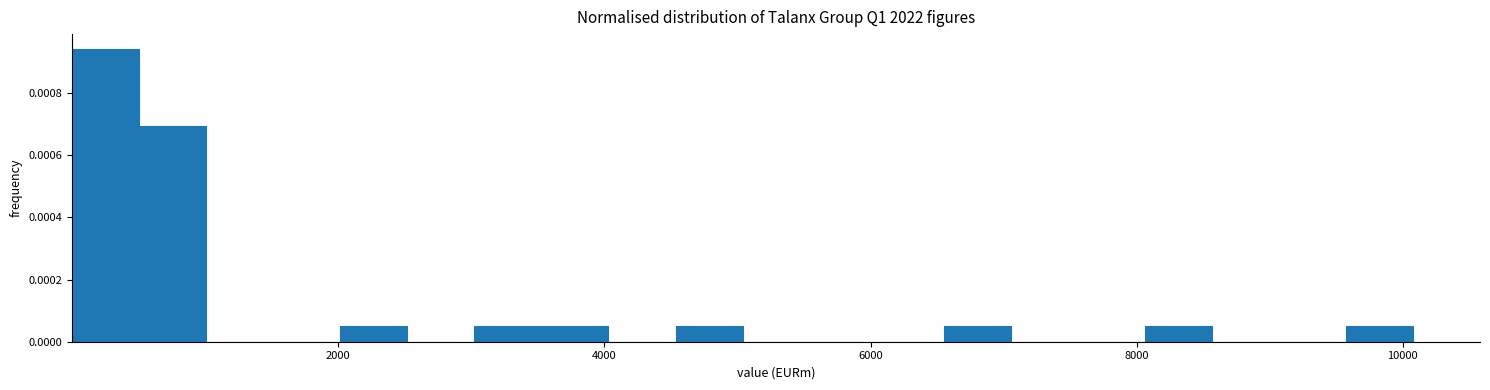

Around what value on the x-axis is the tallest bar? Give the approximate position of its centre, as read against the axis.

200